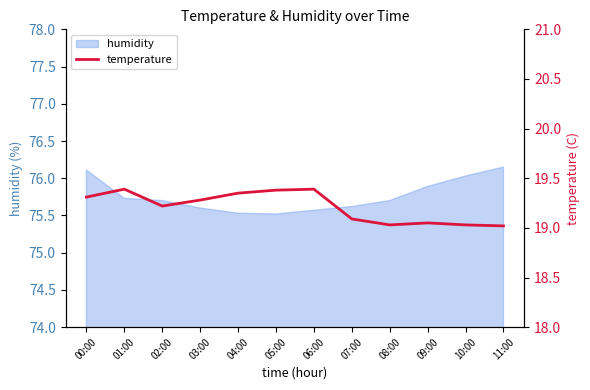

At which label is the value closest to 19?

11:00